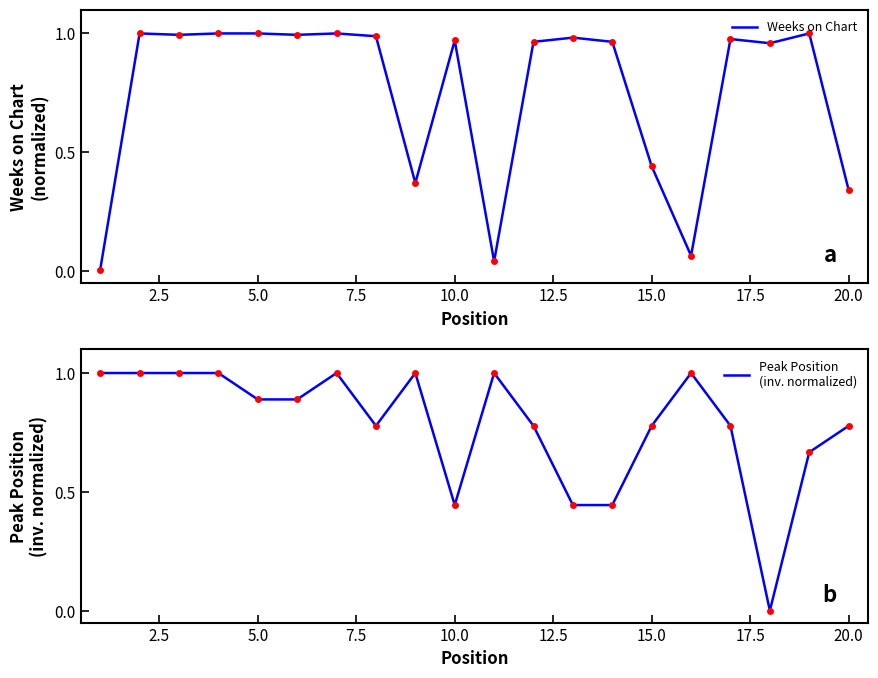

At how many categories does at least one series exceed 0?

20